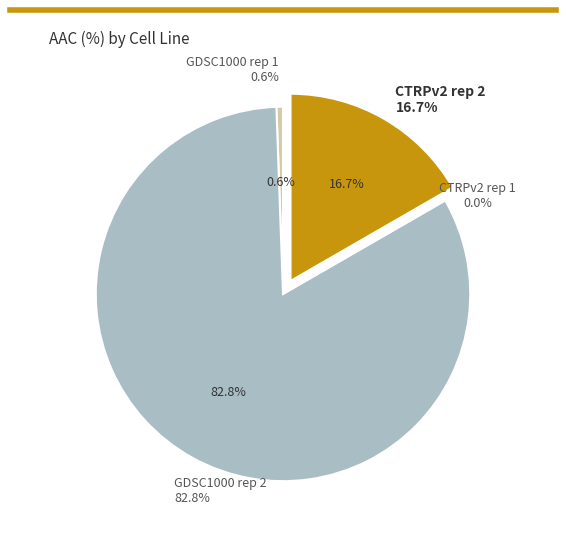

To the nearest percent, what is the difference between the CTRPv2 rep 2 and GDSC1000 rep 1 slice percentages?

16%